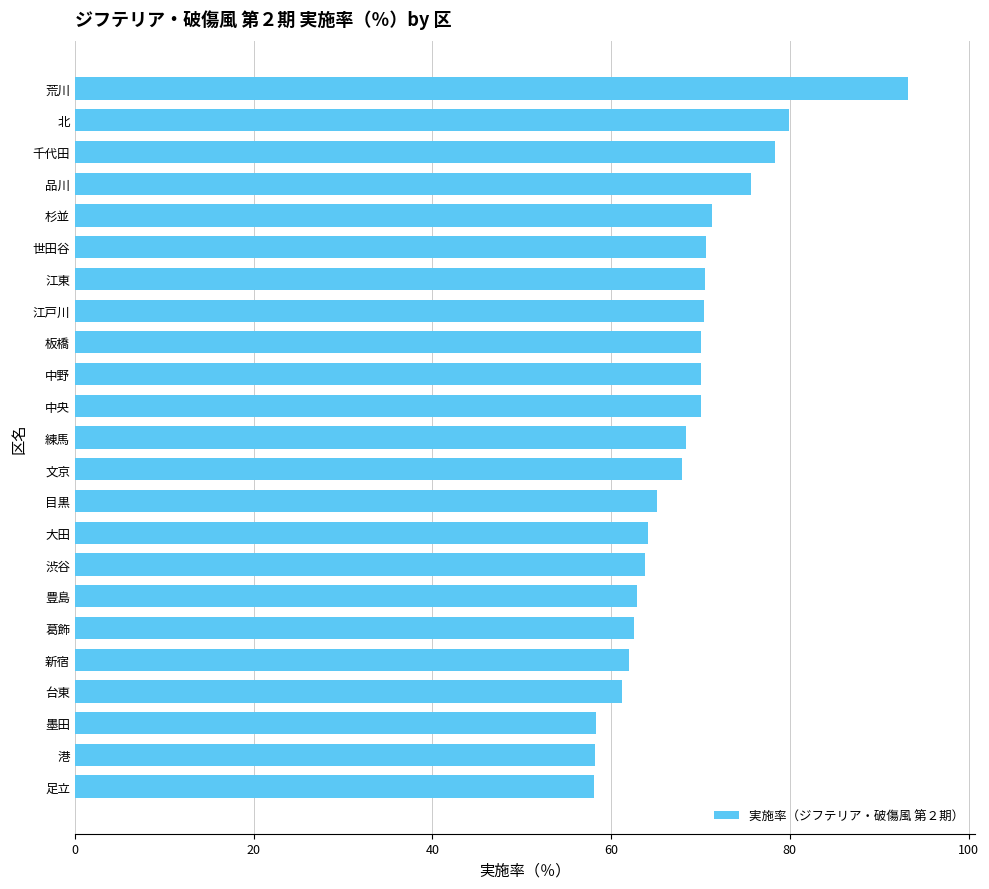

What is the maximum value shown in the chart?

93.3